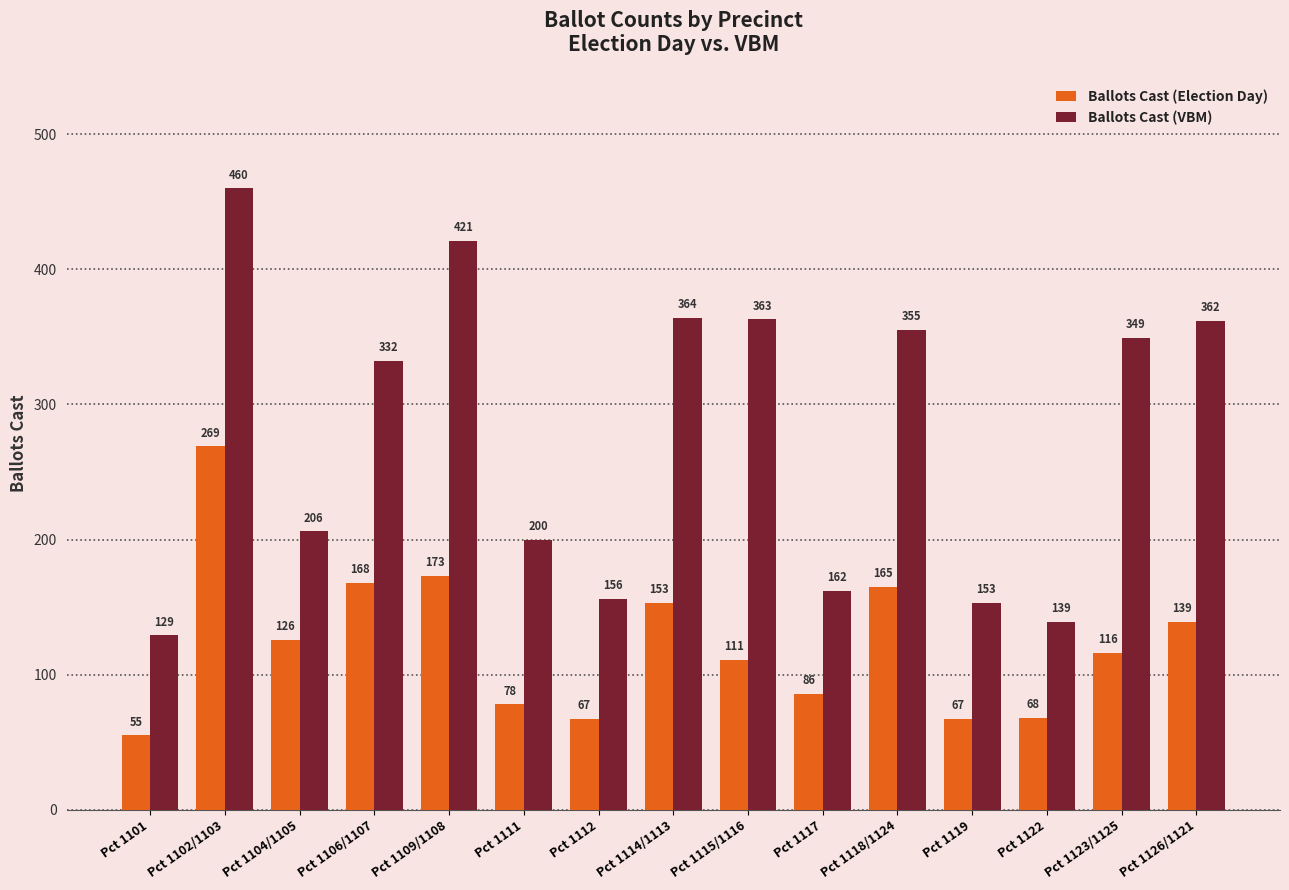

What is the minimum value for Ballots Cast (Election Day)?

55